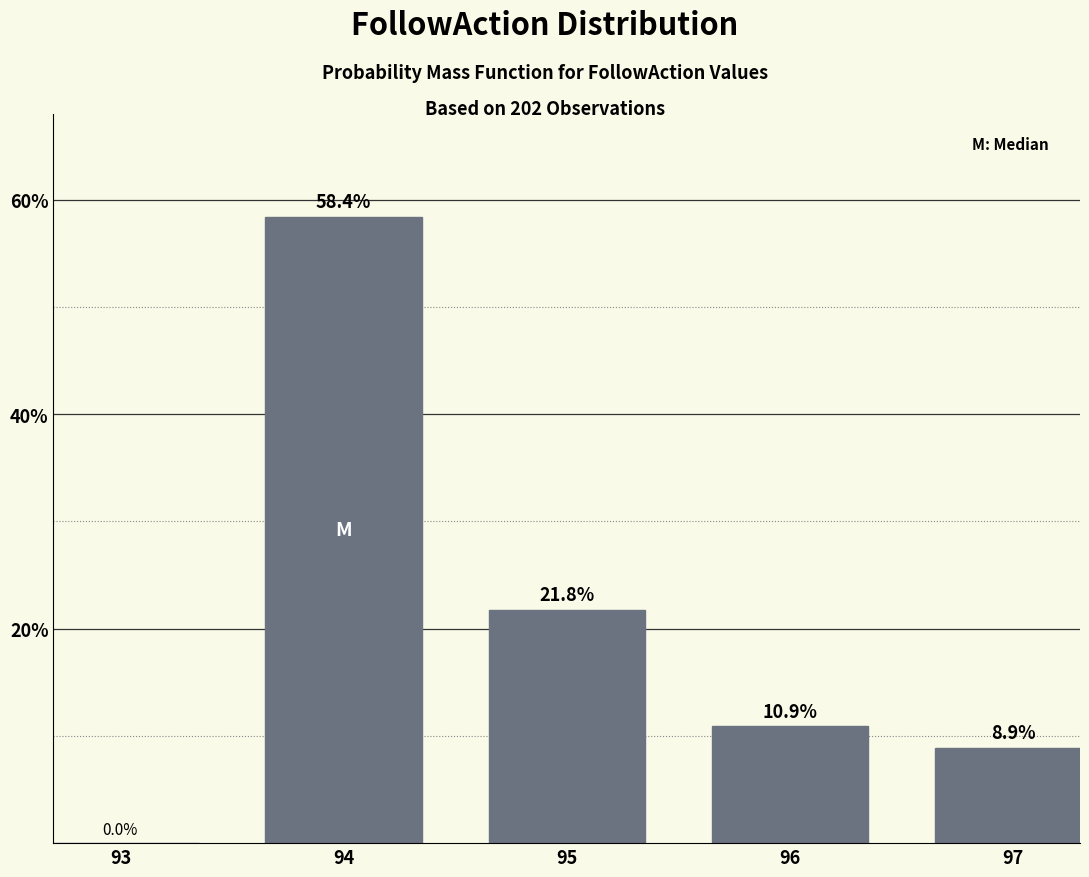

What is the sum of all values?

100.0